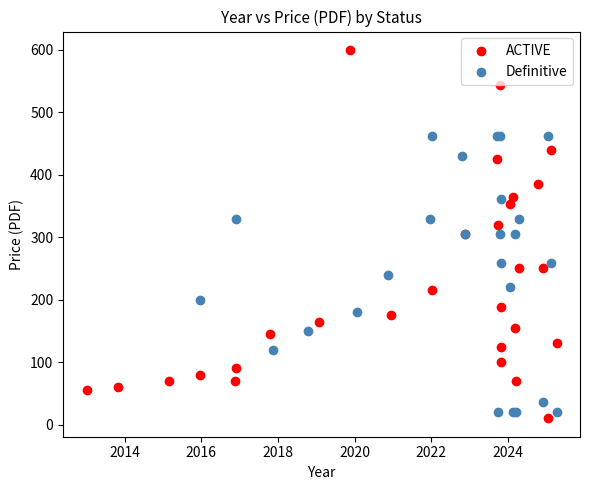

Which series reaches the maximum Y coordinate?

ACTIVE